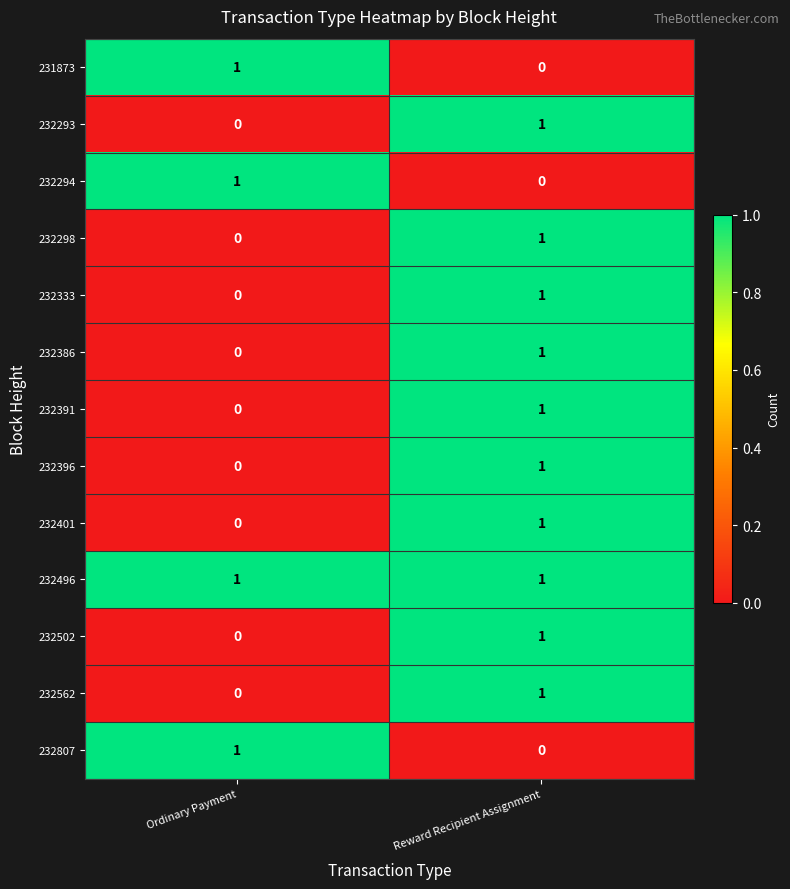

How many series are shown in this chart?

13